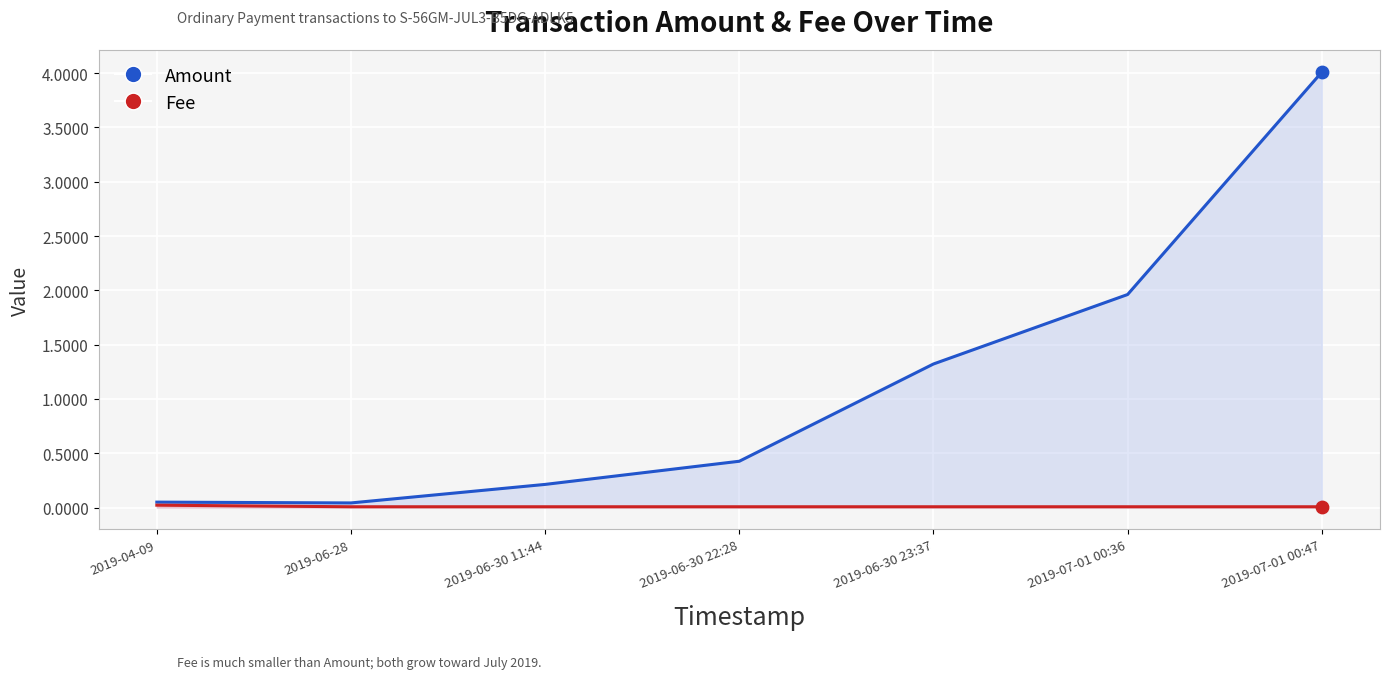

Which series has the largest total across all categories?

Amount